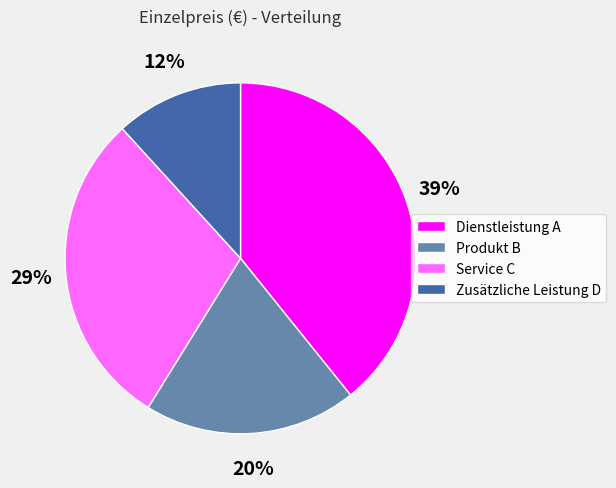

What percentage is the Zusätzliche Leistung D slice, to the nearest percent?

12%